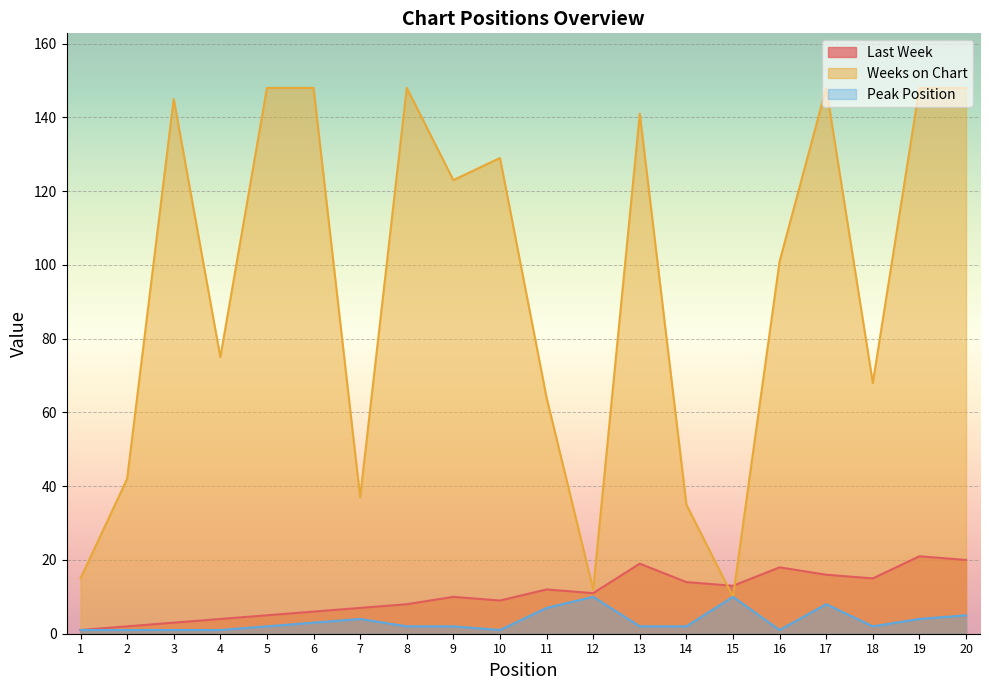

List the labels in order of Peak Position value, largest first.

12, 15, 17, 11, 20, 7, 19, 6, 5, 8, 9, 13, 14, 18, 1, 2, 3, 4, 10, 16